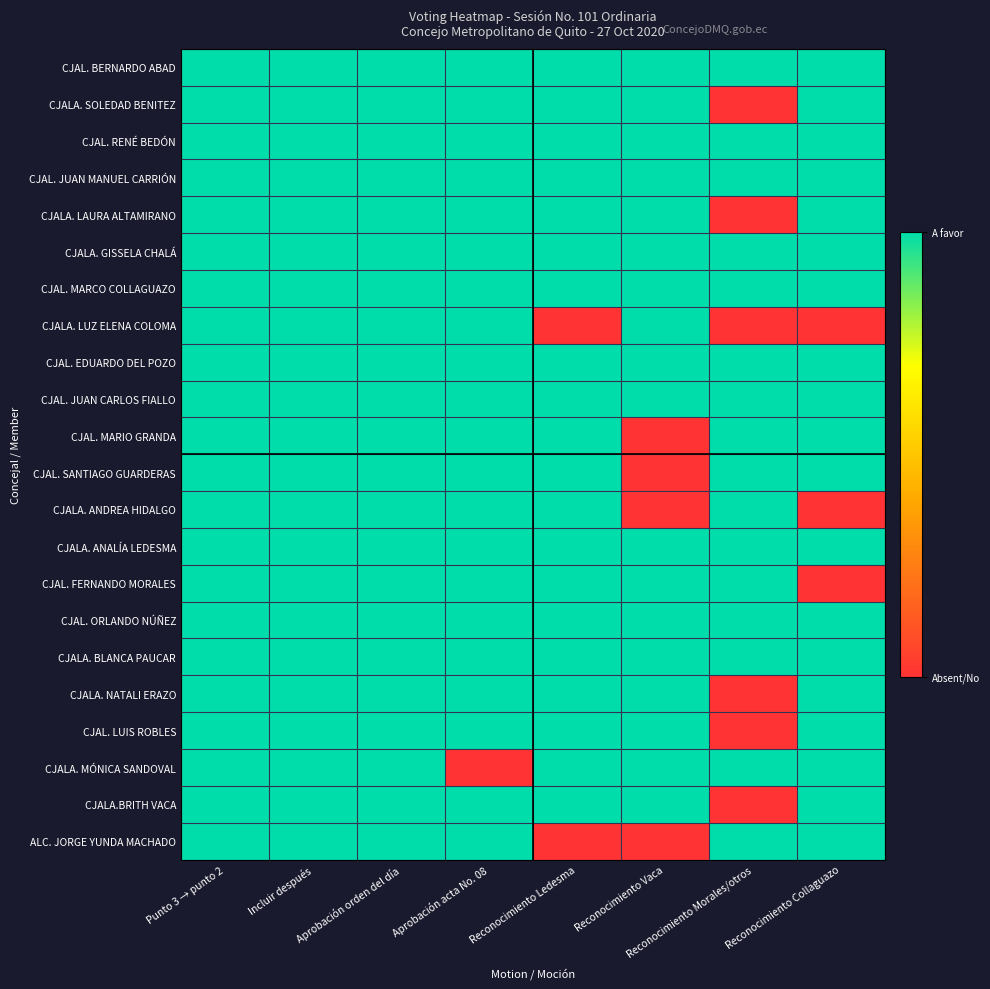

Reading left to right, what are all the values shown in this chart?

CJAL. BERNARDO ABAD: Punto 3 → punto 2=1	Incluir después=1	Aprobación orden del día=1	Aprobación acta No. 08=1	Reconocimiento Ledesma=1	Reconocimiento Vaca=1	Reconocimiento Morales/otros=1	Reconocimiento Collaguazo=1
CJALA. SOLEDAD BENITEZ: Punto 3 → punto 2=1	Incluir después=1	Aprobación orden del día=1	Aprobación acta No. 08=1	Reconocimiento Ledesma=1	Reconocimiento Vaca=1	Reconocimiento Morales/otros=0	Reconocimiento Collaguazo=1
CJAL. RENÉ BEDÓN: Punto 3 → punto 2=1	Incluir después=1	Aprobación orden del día=1	Aprobación acta No. 08=1	Reconocimiento Ledesma=1	Reconocimiento Vaca=1	Reconocimiento Morales/otros=1	Reconocimiento Collaguazo=1
CJAL. JUAN MANUEL CARRIÓN: Punto 3 → punto 2=1	Incluir después=1	Aprobación orden del día=1	Aprobación acta No. 08=1	Reconocimiento Ledesma=1	Reconocimiento Vaca=1	Reconocimiento Morales/otros=1	Reconocimiento Collaguazo=1
CJALA. LAURA ALTAMIRANO: Punto 3 → punto 2=1	Incluir después=1	Aprobación orden del día=1	Aprobación acta No. 08=1	Reconocimiento Ledesma=1	Reconocimiento Vaca=1	Reconocimiento Morales/otros=0	Reconocimiento Collaguazo=1
CJALA. GISSELA CHALÁ: Punto 3 → punto 2=1	Incluir después=1	Aprobación orden del día=1	Aprobación acta No. 08=1	Reconocimiento Ledesma=1	Reconocimiento Vaca=1	Reconocimiento Morales/otros=1	Reconocimiento Collaguazo=1
CJAL. MARCO COLLAGUAZO: Punto 3 → punto 2=1	Incluir después=1	Aprobación orden del día=1	Aprobación acta No. 08=1	Reconocimiento Ledesma=1	Reconocimiento Vaca=1	Reconocimiento Morales/otros=1	Reconocimiento Collaguazo=1
CJALA. LUZ ELENA COLOMA: Punto 3 → punto 2=1	Incluir después=1	Aprobación orden del día=1	Aprobación acta No. 08=1	Reconocimiento Ledesma=0	Reconocimiento Vaca=1	Reconocimiento Morales/otros=0	Reconocimiento Collaguazo=0
CJAL. EDUARDO DEL POZO: Punto 3 → punto 2=1	Incluir después=1	Aprobación orden del día=1	Aprobación acta No. 08=1	Reconocimiento Ledesma=1	Reconocimiento Vaca=1	Reconocimiento Morales/otros=1	Reconocimiento Collaguazo=1
CJAL. JUAN CARLOS FIALLO: Punto 3 → punto 2=1	Incluir después=1	Aprobación orden del día=1	Aprobación acta No. 08=1	Reconocimiento Ledesma=1	Reconocimiento Vaca=1	Reconocimiento Morales/otros=1	Reconocimiento Collaguazo=1
CJAL. MARIO GRANDA: Punto 3 → punto 2=1	Incluir después=1	Aprobación orden del día=1	Aprobación acta No. 08=1	Reconocimiento Ledesma=1	Reconocimiento Vaca=0	Reconocimiento Morales/otros=1	Reconocimiento Collaguazo=1
CJAL. SANTIAGO GUARDERAS: Punto 3 → punto 2=1	Incluir después=1	Aprobación orden del día=1	Aprobación acta No. 08=1	Reconocimiento Ledesma=1	Reconocimiento Vaca=0	Reconocimiento Morales/otros=1	Reconocimiento Collaguazo=1
CJALA. ANDREA HIDALGO: Punto 3 → punto 2=1	Incluir después=1	Aprobación orden del día=1	Aprobación acta No. 08=1	Reconocimiento Ledesma=1	Reconocimiento Vaca=0	Reconocimiento Morales/otros=1	Reconocimiento Collaguazo=0
CJALA. ANALÍA LEDESMA: Punto 3 → punto 2=1	Incluir después=1	Aprobación orden del día=1	Aprobación acta No. 08=1	Reconocimiento Ledesma=1	Reconocimiento Vaca=1	Reconocimiento Morales/otros=1	Reconocimiento Collaguazo=1
CJAL. FERNANDO MORALES: Punto 3 → punto 2=1	Incluir después=1	Aprobación orden del día=1	Aprobación acta No. 08=1	Reconocimiento Ledesma=1	Reconocimiento Vaca=1	Reconocimiento Morales/otros=1	Reconocimiento Collaguazo=0
CJAL. ORLANDO NÚÑEZ: Punto 3 → punto 2=1	Incluir después=1	Aprobación orden del día=1	Aprobación acta No. 08=1	Reconocimiento Ledesma=1	Reconocimiento Vaca=1	Reconocimiento Morales/otros=1	Reconocimiento Collaguazo=1
CJALA. BLANCA PAUCAR: Punto 3 → punto 2=1	Incluir después=1	Aprobación orden del día=1	Aprobación acta No. 08=1	Reconocimiento Ledesma=1	Reconocimiento Vaca=1	Reconocimiento Morales/otros=1	Reconocimiento Collaguazo=1
CJALA. NATALI ERAZO: Punto 3 → punto 2=1	Incluir después=1	Aprobación orden del día=1	Aprobación acta No. 08=1	Reconocimiento Ledesma=1	Reconocimiento Vaca=1	Reconocimiento Morales/otros=0	Reconocimiento Collaguazo=1
CJAL. LUIS ROBLES: Punto 3 → punto 2=1	Incluir después=1	Aprobación orden del día=1	Aprobación acta No. 08=1	Reconocimiento Ledesma=1	Reconocimiento Vaca=1	Reconocimiento Morales/otros=0	Reconocimiento Collaguazo=1
CJALA. MÓNICA SANDOVAL: Punto 3 → punto 2=1	Incluir después=1	Aprobación orden del día=1	Aprobación acta No. 08=0	Reconocimiento Ledesma=1	Reconocimiento Vaca=1	Reconocimiento Morales/otros=1	Reconocimiento Collaguazo=1
CJALA.BRITH VACA: Punto 3 → punto 2=1	Incluir después=1	Aprobación orden del día=1	Aprobación acta No. 08=1	Reconocimiento Ledesma=1	Reconocimiento Vaca=1	Reconocimiento Morales/otros=0	Reconocimiento Collaguazo=1
ALC. JORGE YUNDA MACHADO: Punto 3 → punto 2=1	Incluir después=1	Aprobación orden del día=1	Aprobación acta No. 08=1	Reconocimiento Ledesma=0	Reconocimiento Vaca=0	Reconocimiento Morales/otros=1	Reconocimiento Collaguazo=1